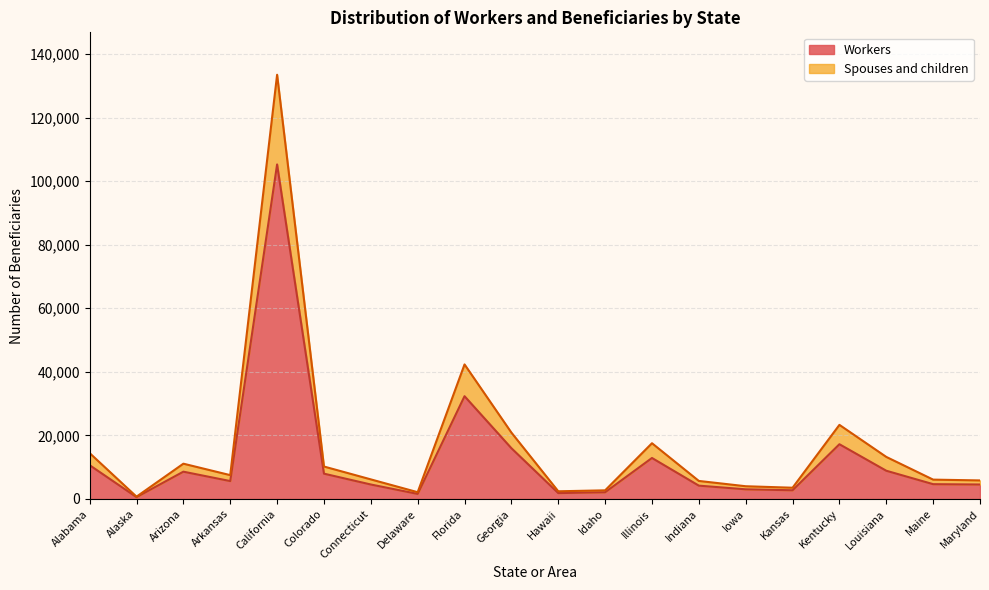

What are all the series names shown in the legend?

Workers, Spouses and children